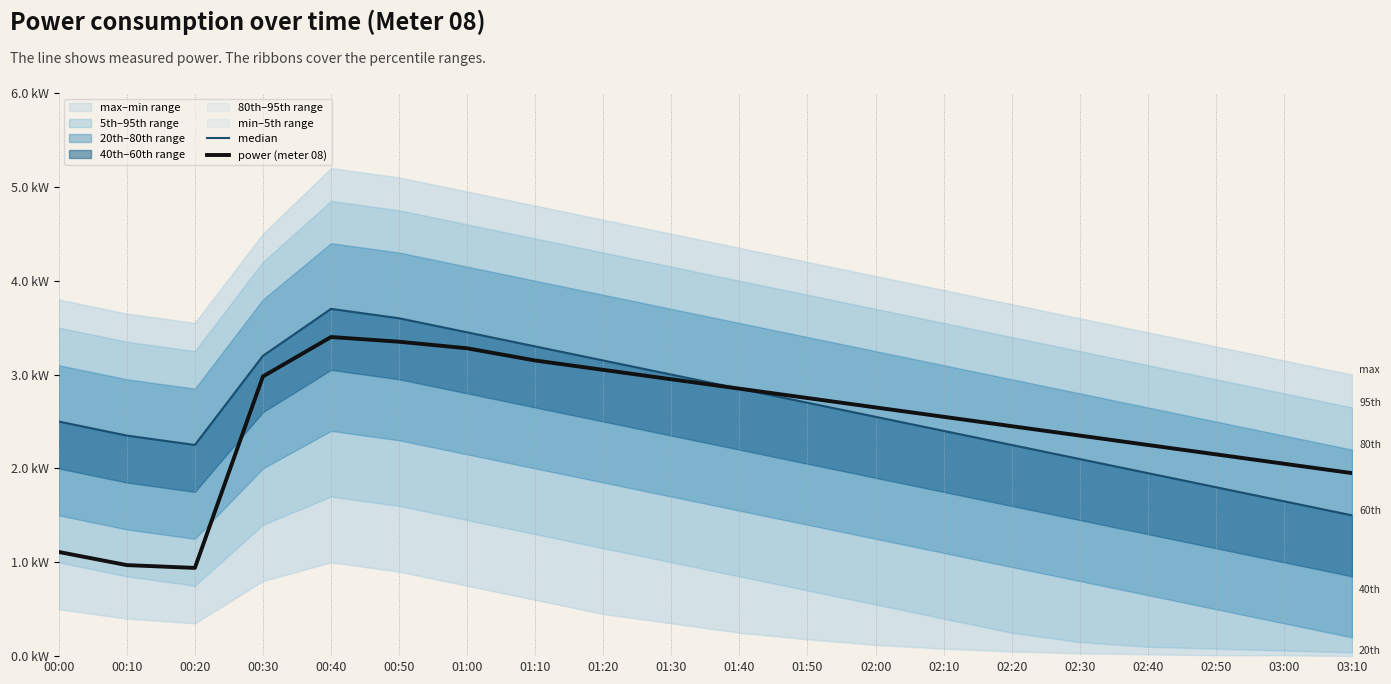

What is the sum of the power (meter 08) values at 01:40 and 01:00?

6.1